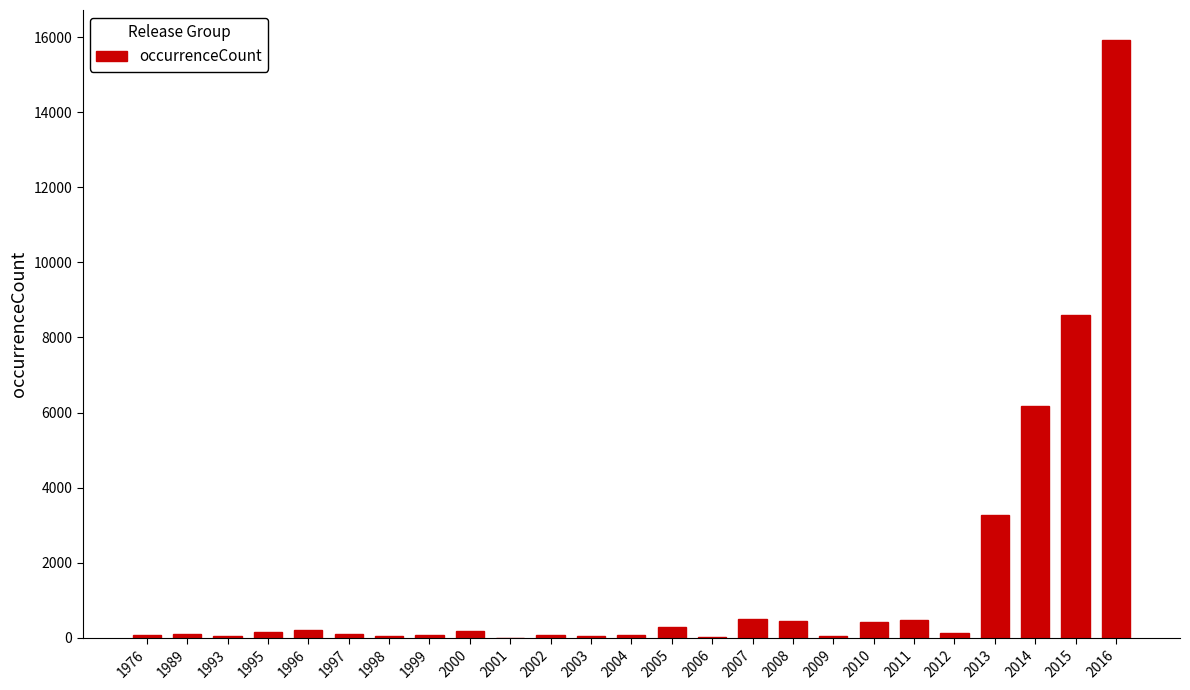

Which category has the highest value across all series?

2016